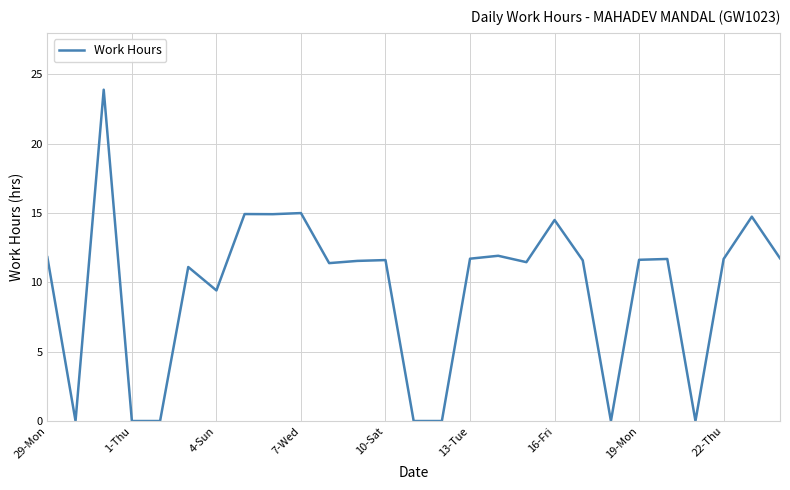

What is the difference between the maximum and minimum values?

23.9